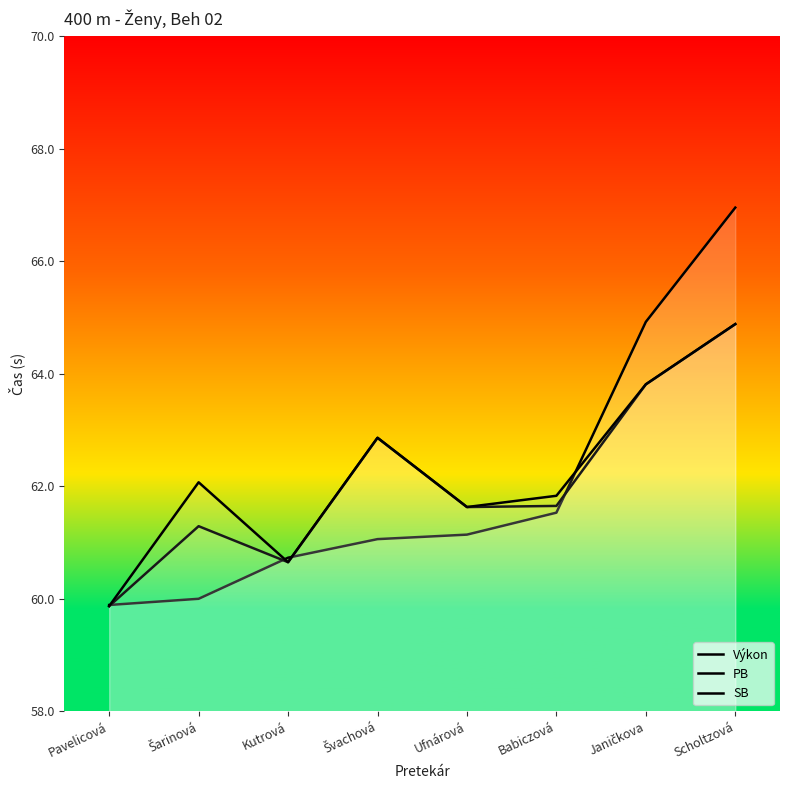

What is the difference between the SB values at Švachová and Ufnárová?

1.2